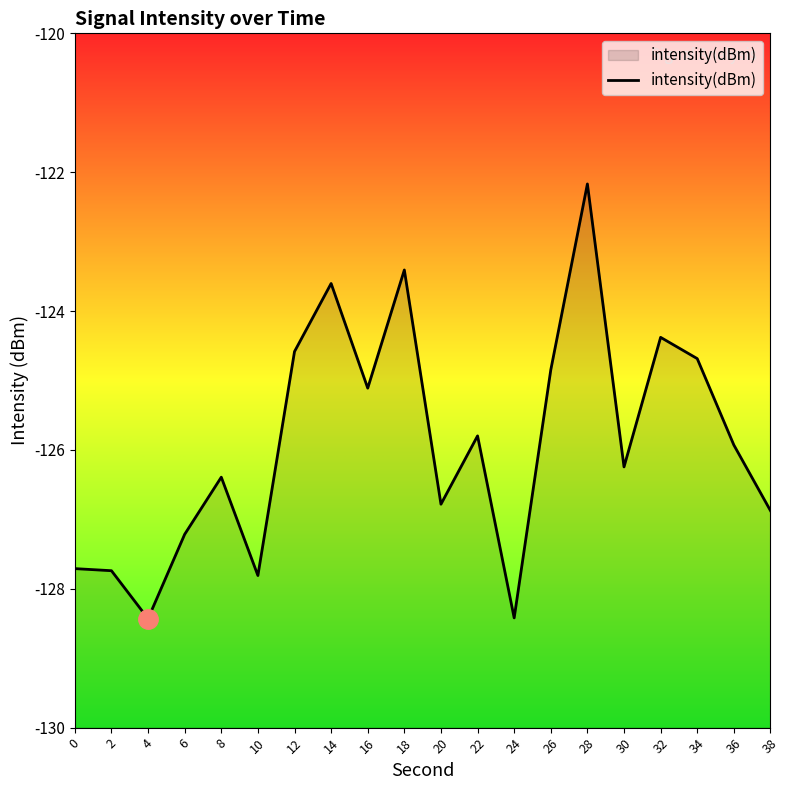

Where is the data nearest to the value -125?

16